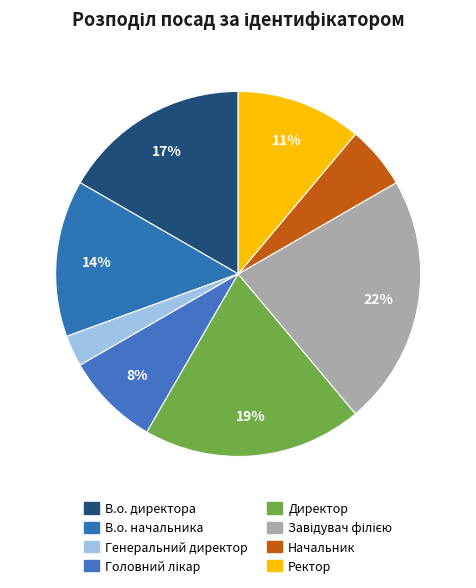

To the nearest percent, what is the difference between the largest and smallest slice percentages?

19%